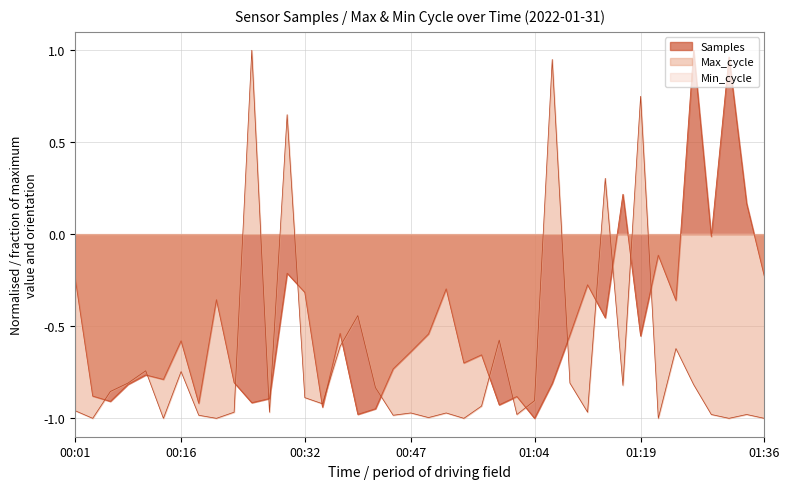

Which series has the largest range (max minus min)?

Samples